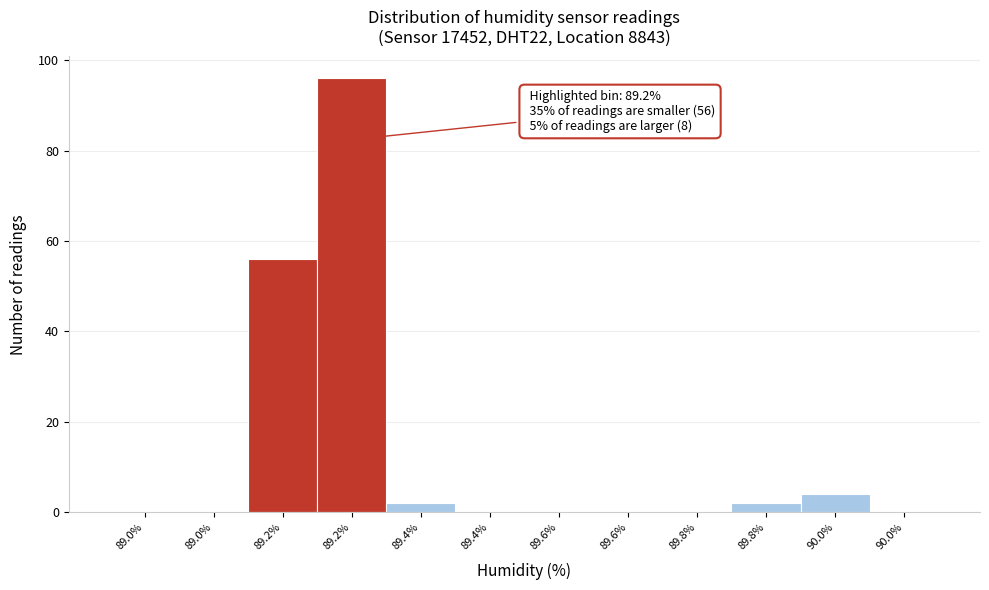

Are the bars horizontal?

No